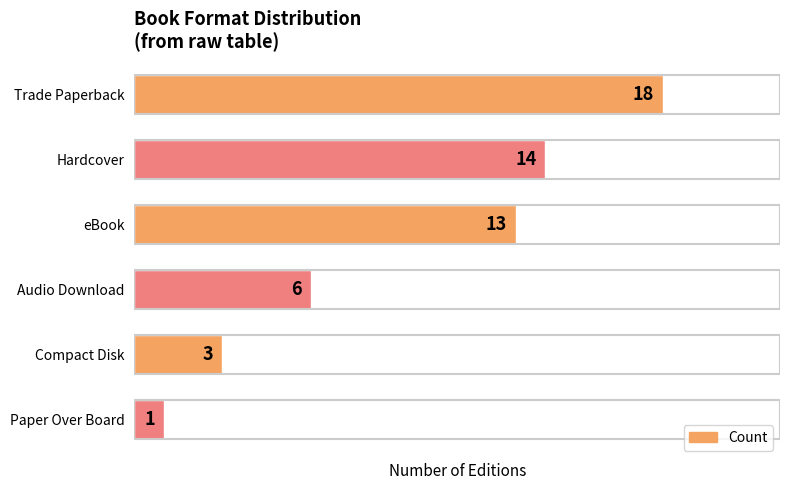

What is the greatest value displayed?

18